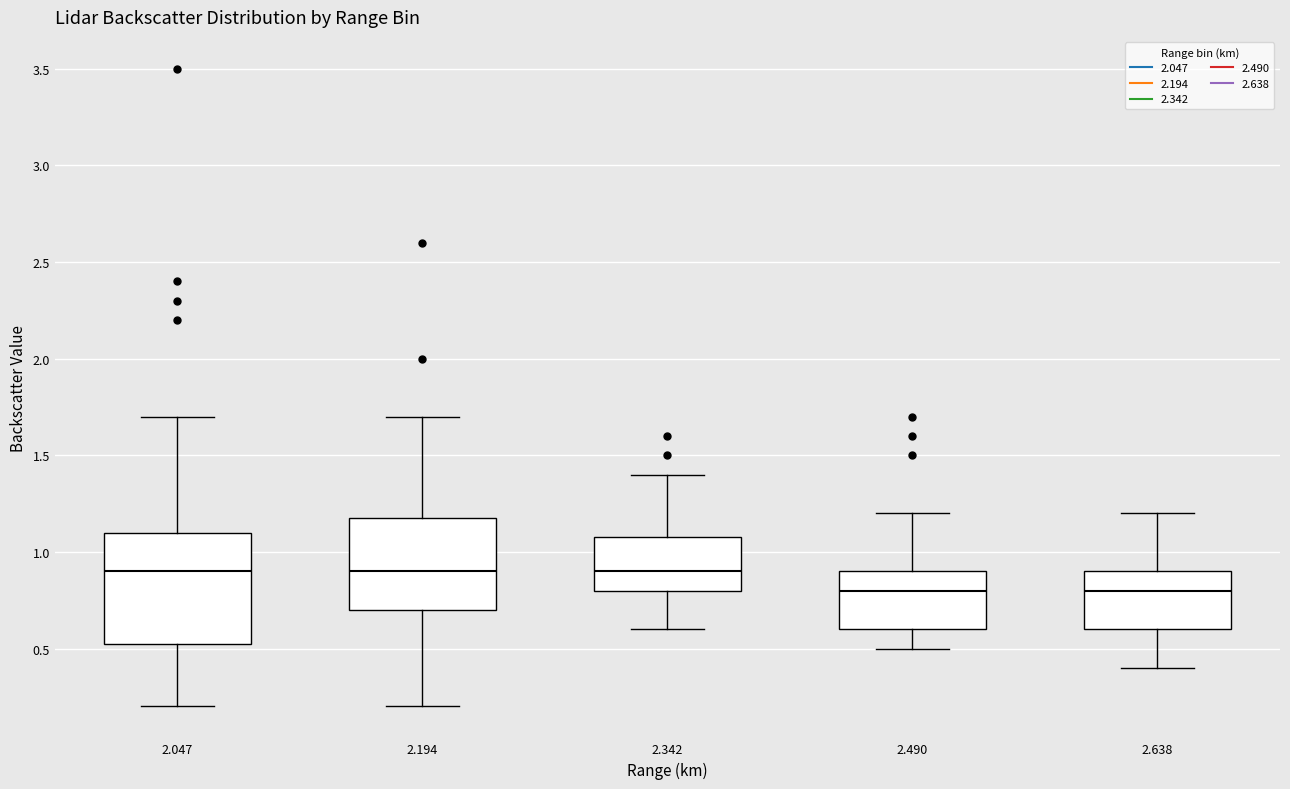

Where is the lower edge of the box at x = 2.490 on the y-axis? The values are not printed on the chart, so give them approximately, as read against the axis.

0.60